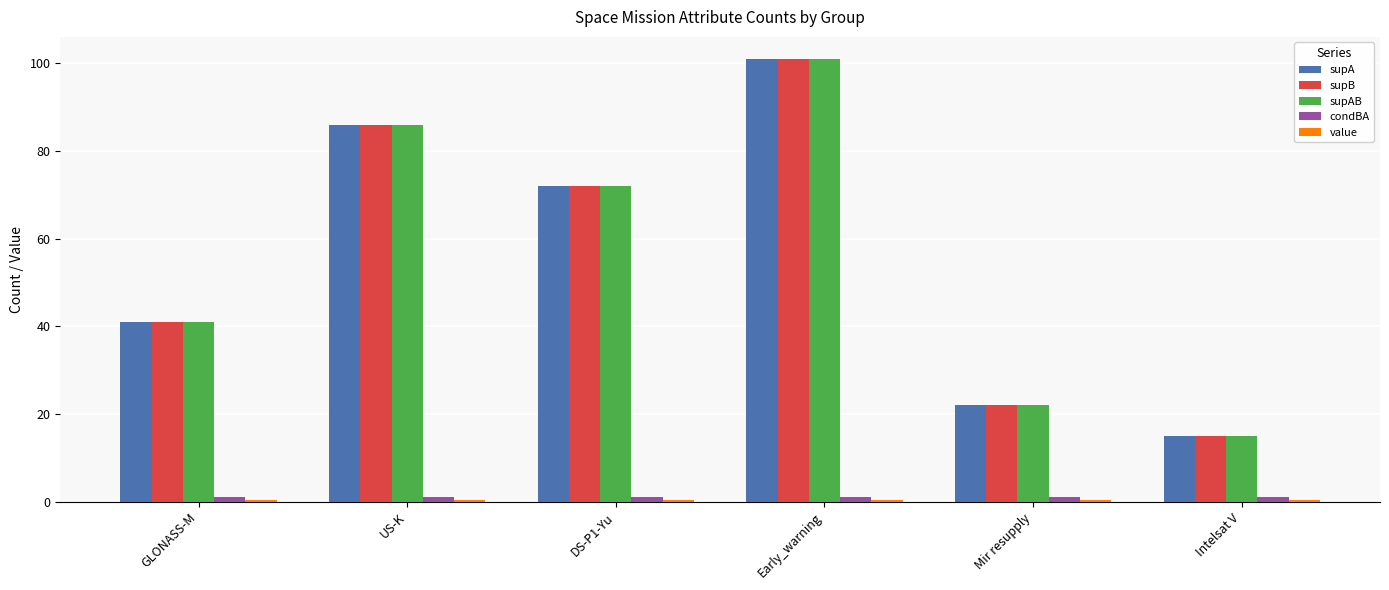

At which label does supB reach its minimum?

Intelsat V